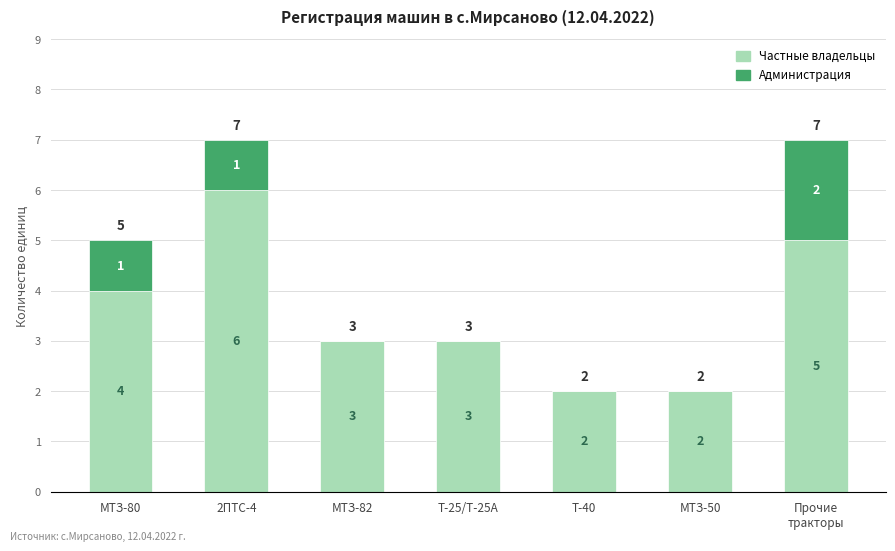

What is the total value across all series at МТЗ-82?

3